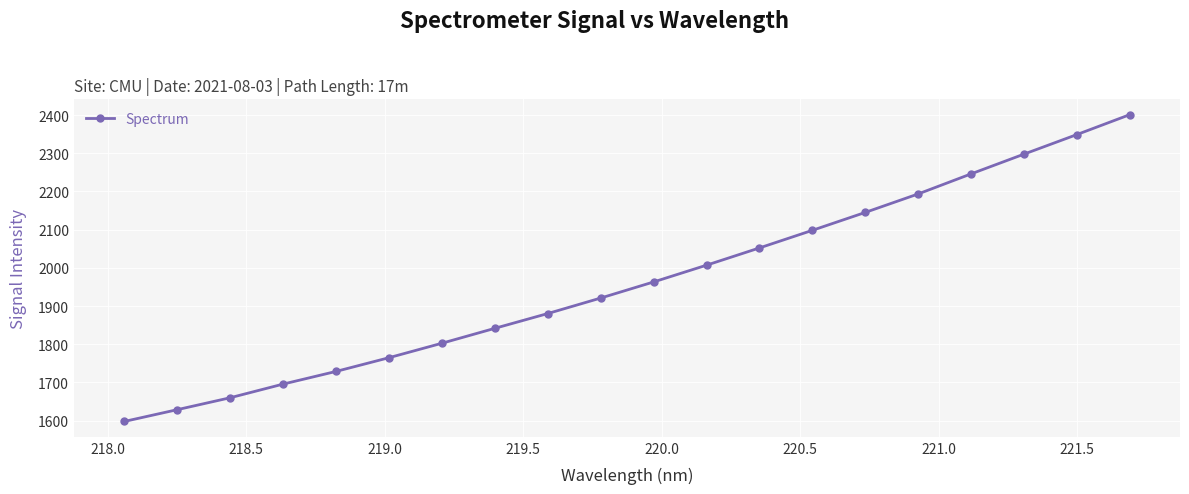

True or false: there are more than 0 points higher than both neighbors.

False